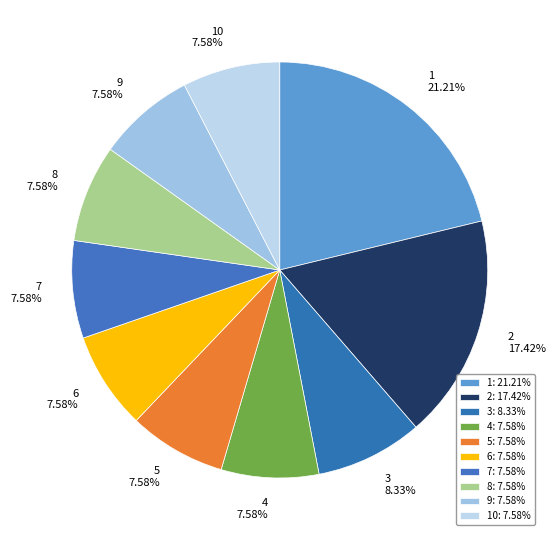

Count the number of slices in the pie.

10